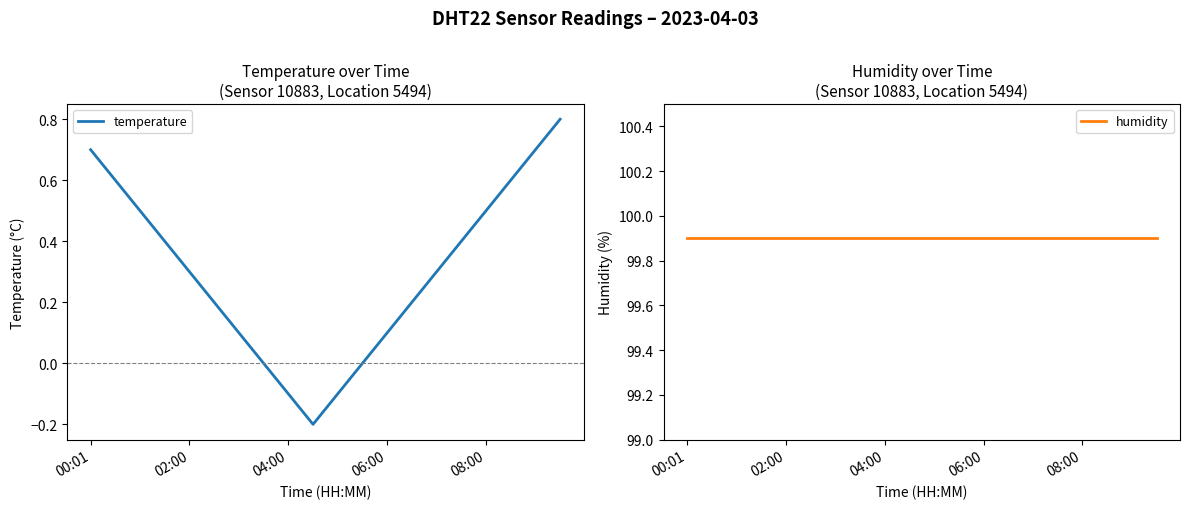

The humidity series shows 99.9 at 9. True or false?

True